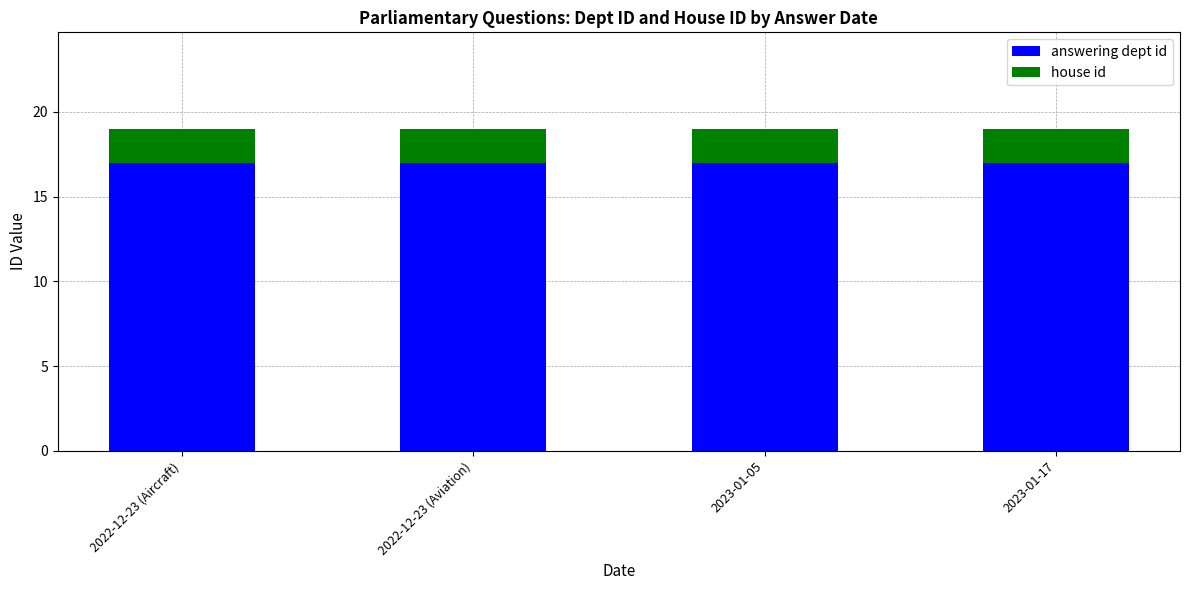

True or false: answering dept id has a value of 24 at 2022-12-23 (Aircraft).

False